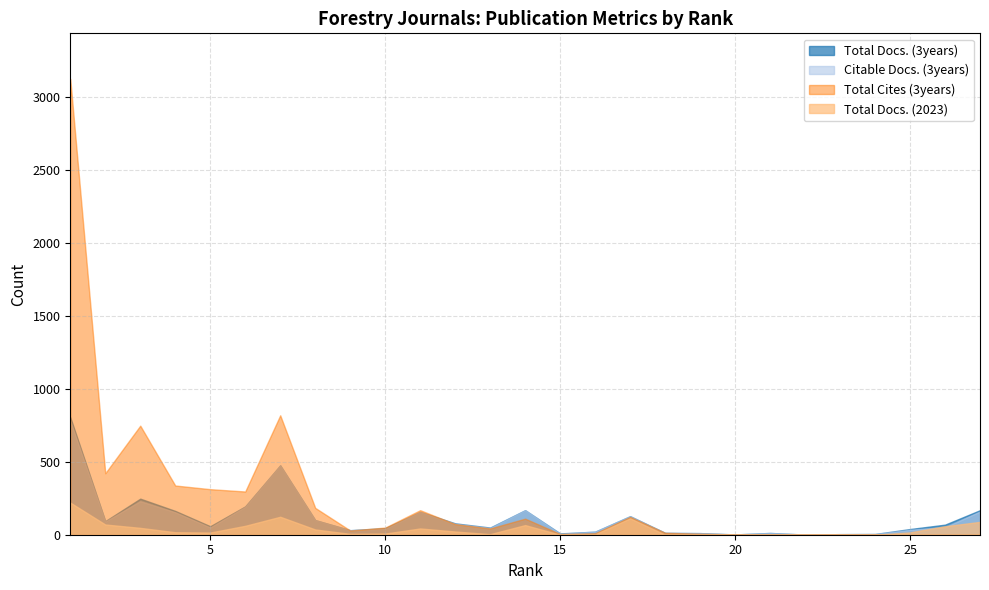

What is the difference between the highest and lowest values at 27?

168